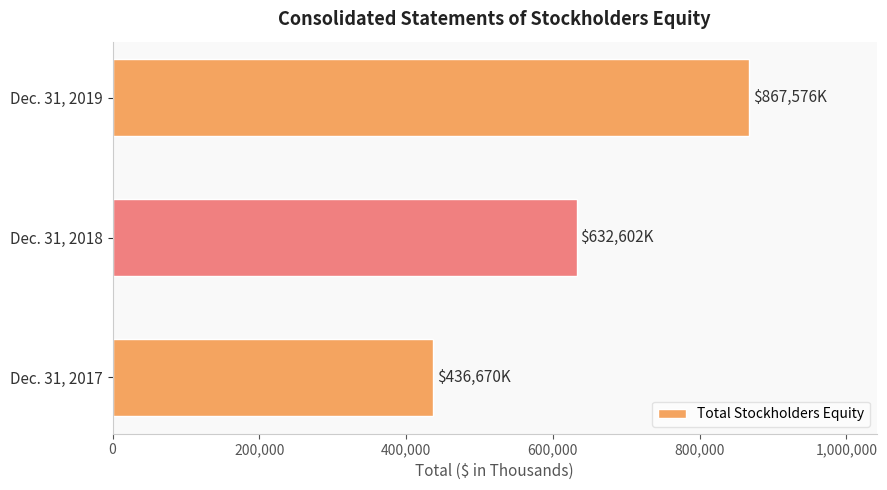

Is it true that the value at Dec. 31, 2018 is 632602?

True